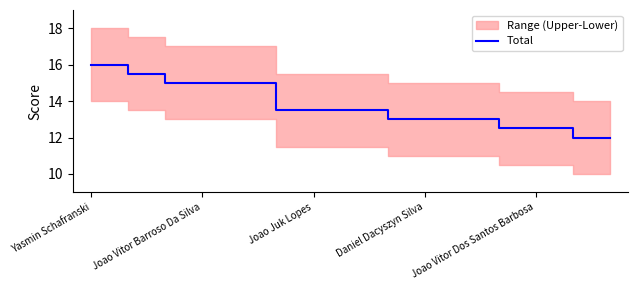

How many values are below 13?

4